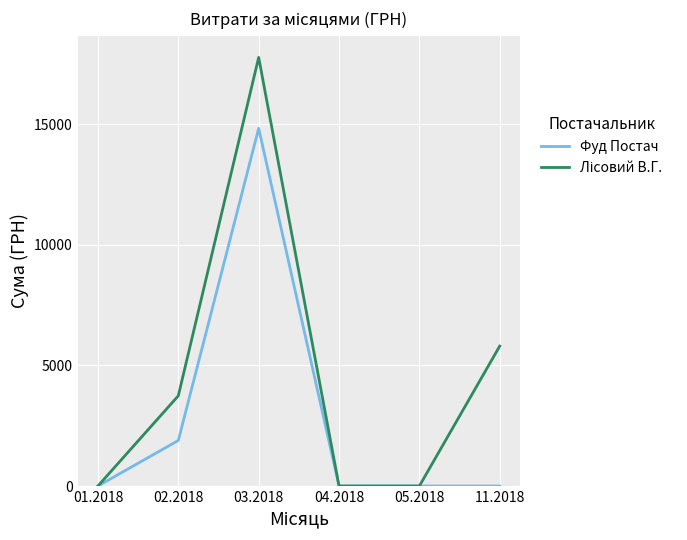

At which category is the sum across all series the highest?

03.2018